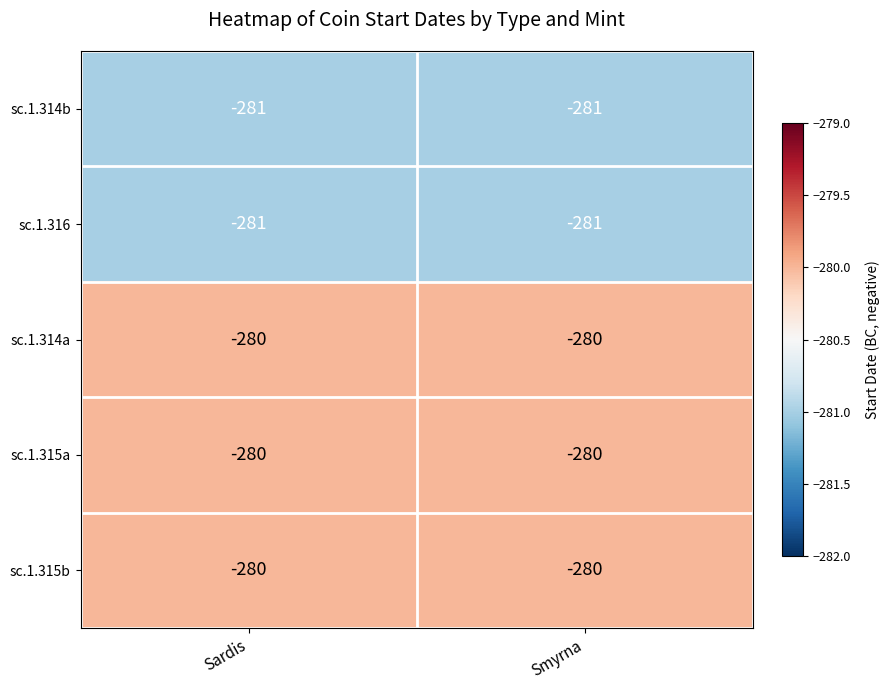

What is the sum of all sc.1.315b values?

-560